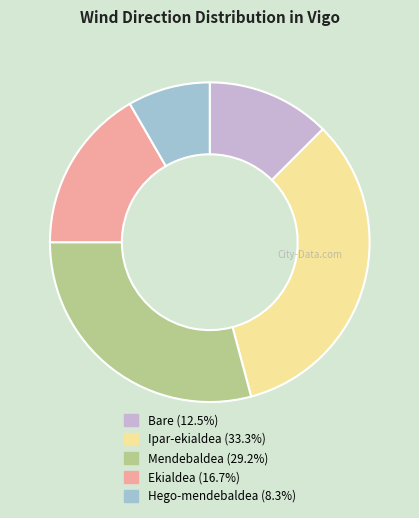

Which slice is the smallest?

Hego-mendebaldea